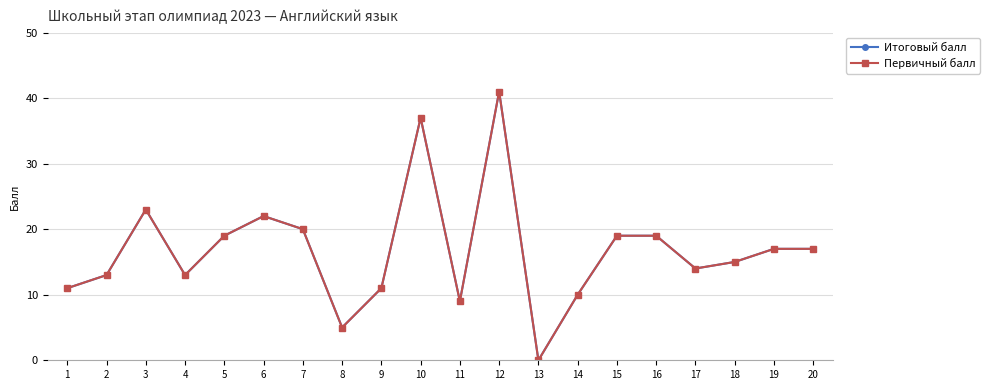

Where does the Итоговый балл series first go above 17?

3